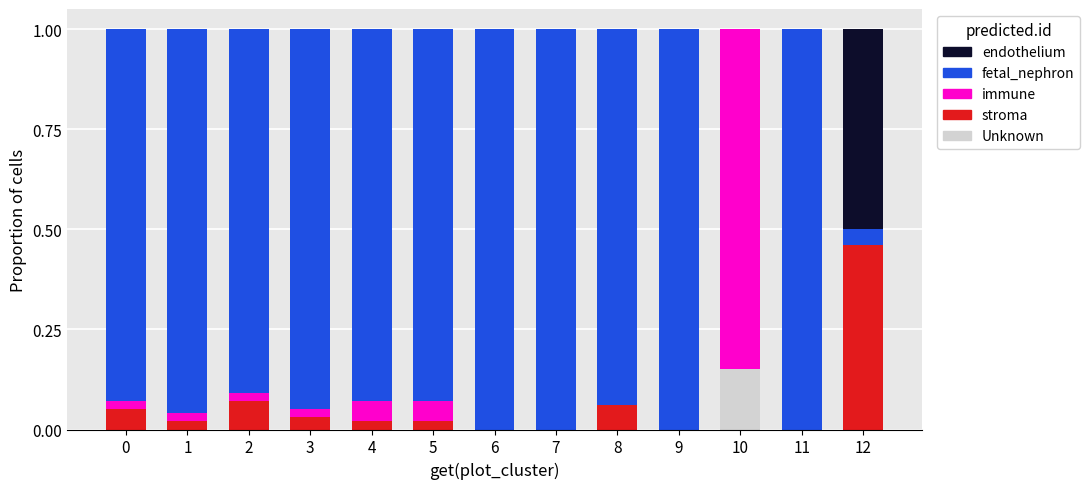

List the labels in order of stroma value, smallest first.

6, 7, 9, 10, 11, 1, 4, 5, 3, 0, 8, 2, 12